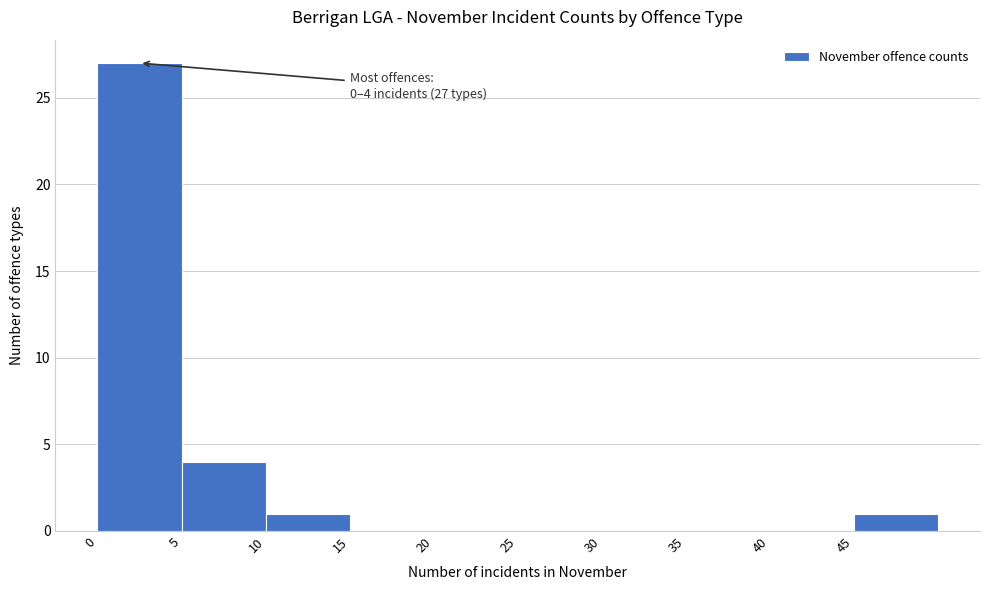

Which range on the x-axis has the tallest bar?

0 to 5